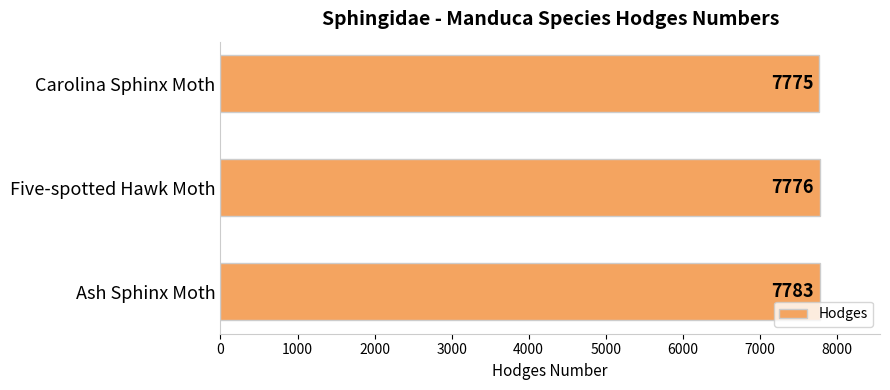

Rank the categories by value from lowest to highest.

Carolina Sphinx Moth, Five-spotted Hawk Moth, Ash Sphinx Moth